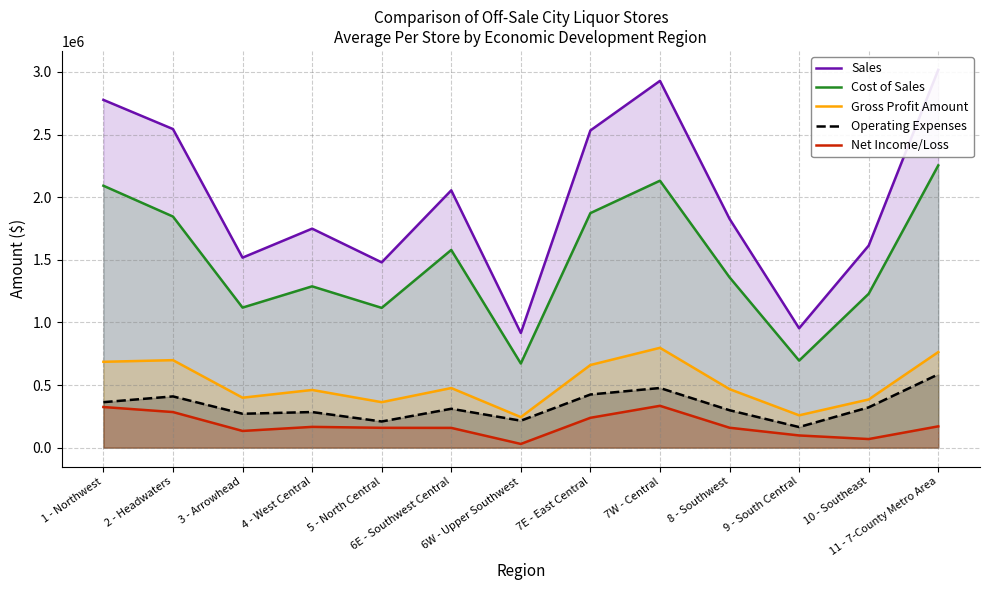

What is the difference between the Operating Expenses values at 4 - West Central and 2 - Headwaters?

124916.3